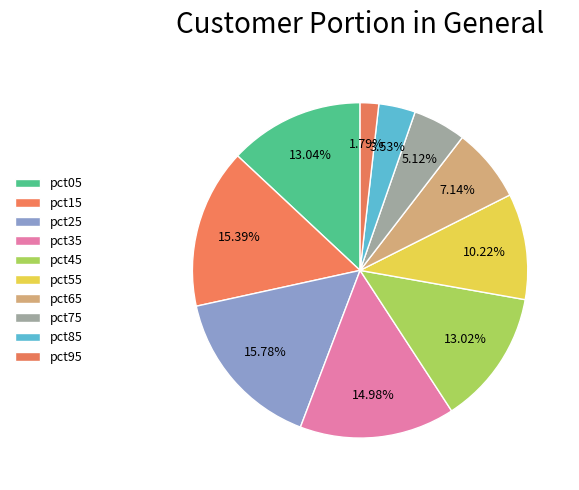

To the nearest percent, what portion does pct25 represent?

16%